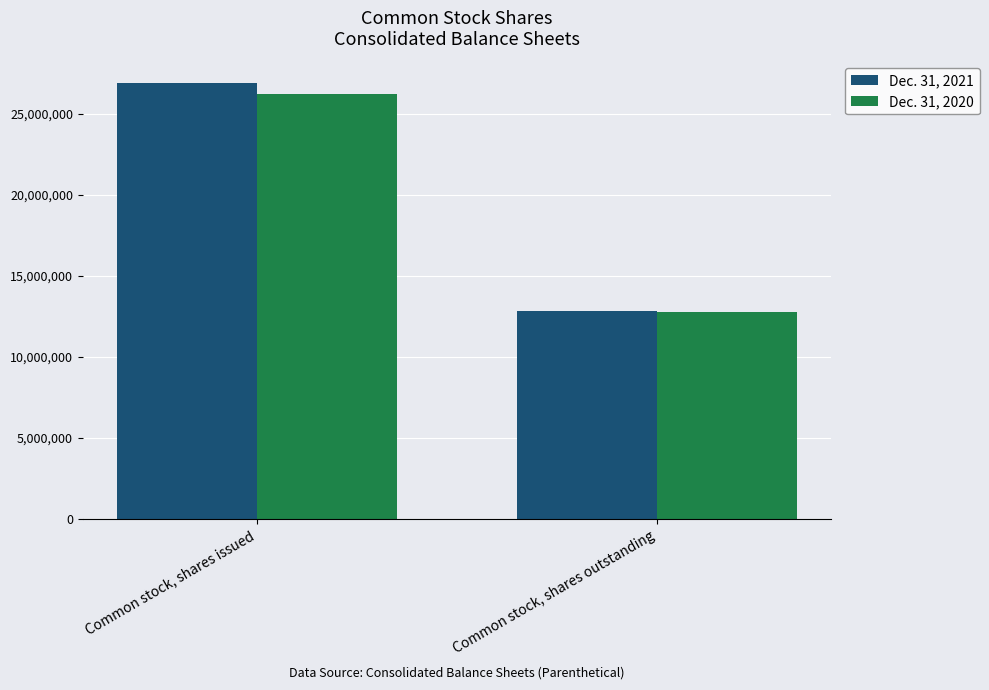

The value of Dec. 31, 2020 at Common stock, shares outstanding is 8417706. True or false?

False